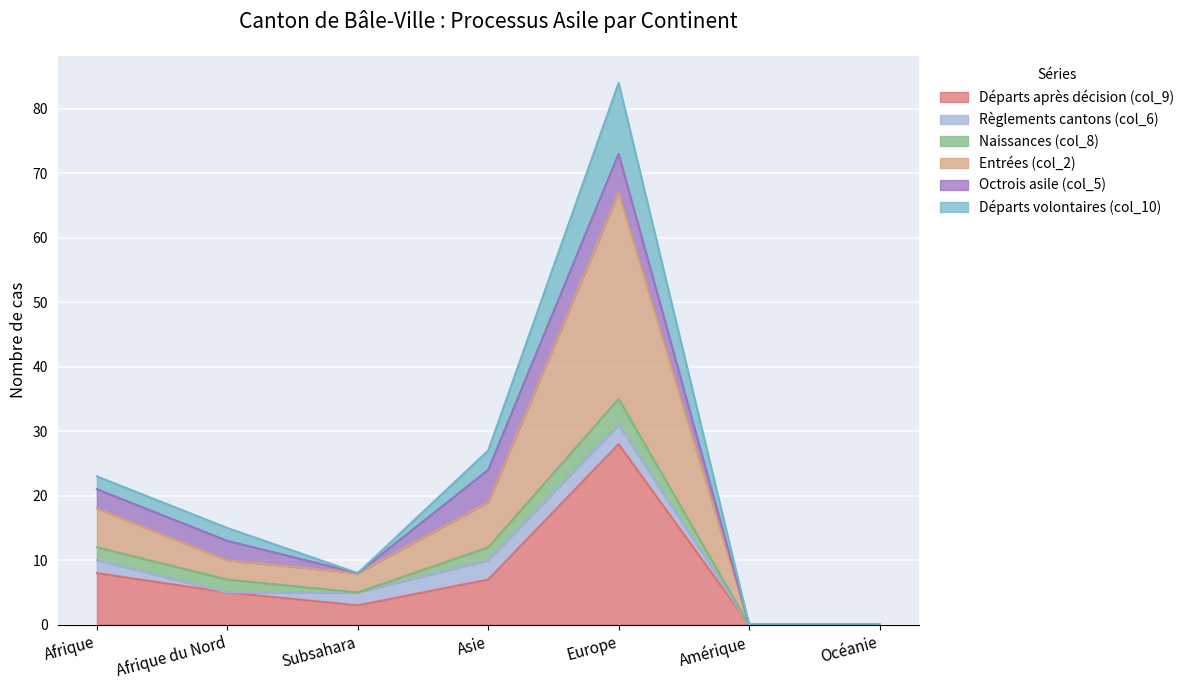

The value of Départs après décision (col_9) at Subsahara is 3. True or false?

True